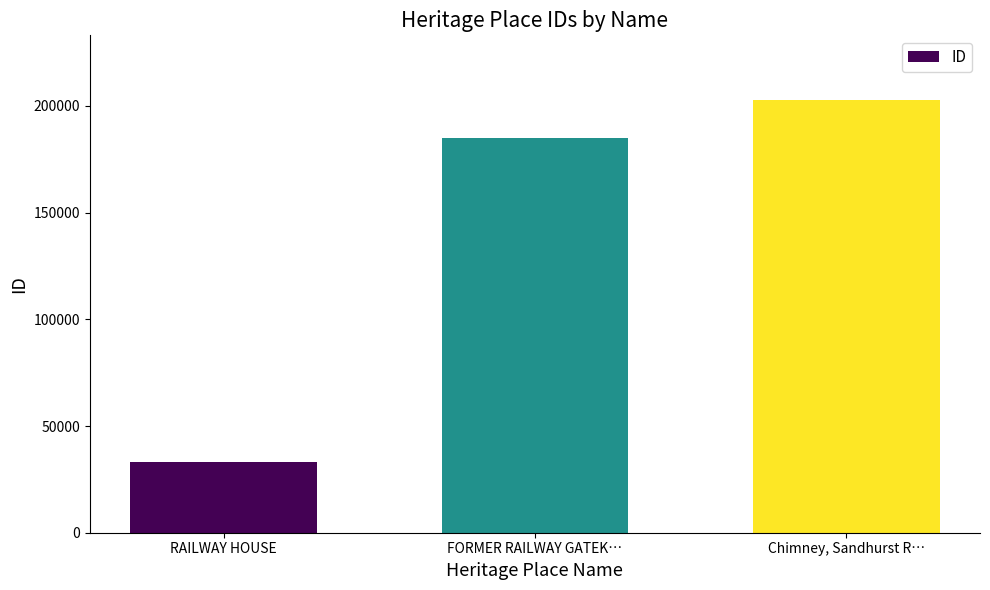

What position from the right is Chimney, Sandhurst R…?

1